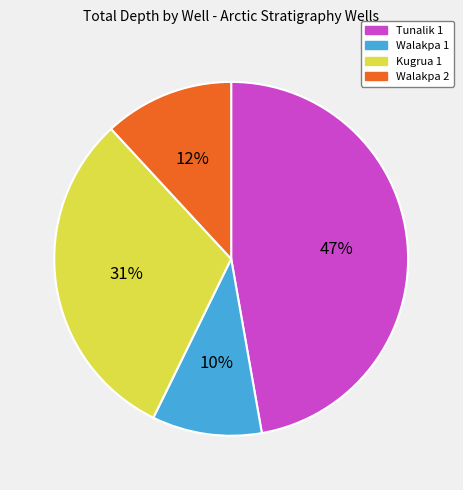

Is it true that Walakpa 2 is 12% of the pie?

True